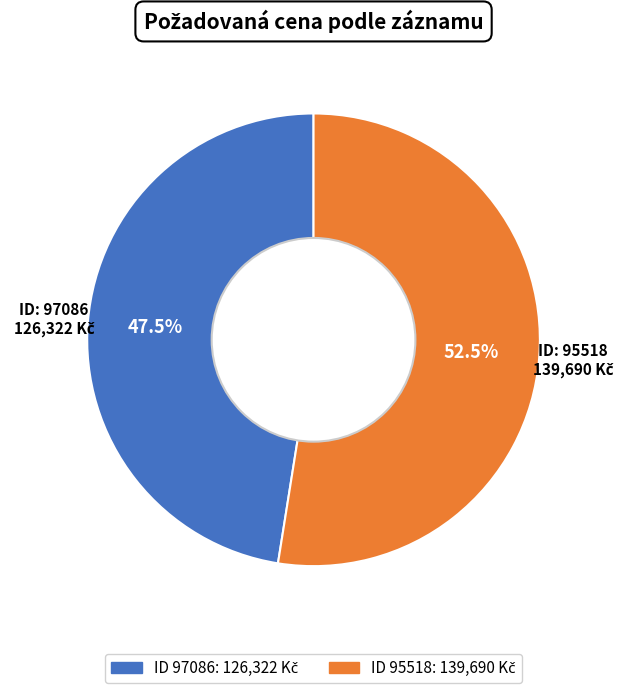

Is there any slice that represents more than half of the pie?

Yes